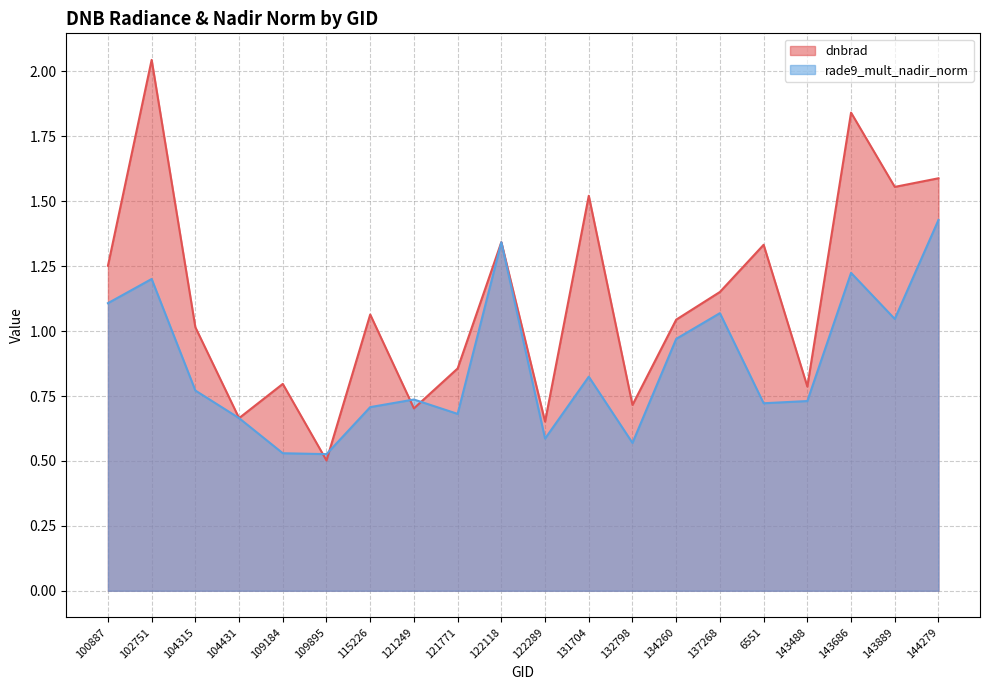

Does the chart display data point markers on the line(s)?

No